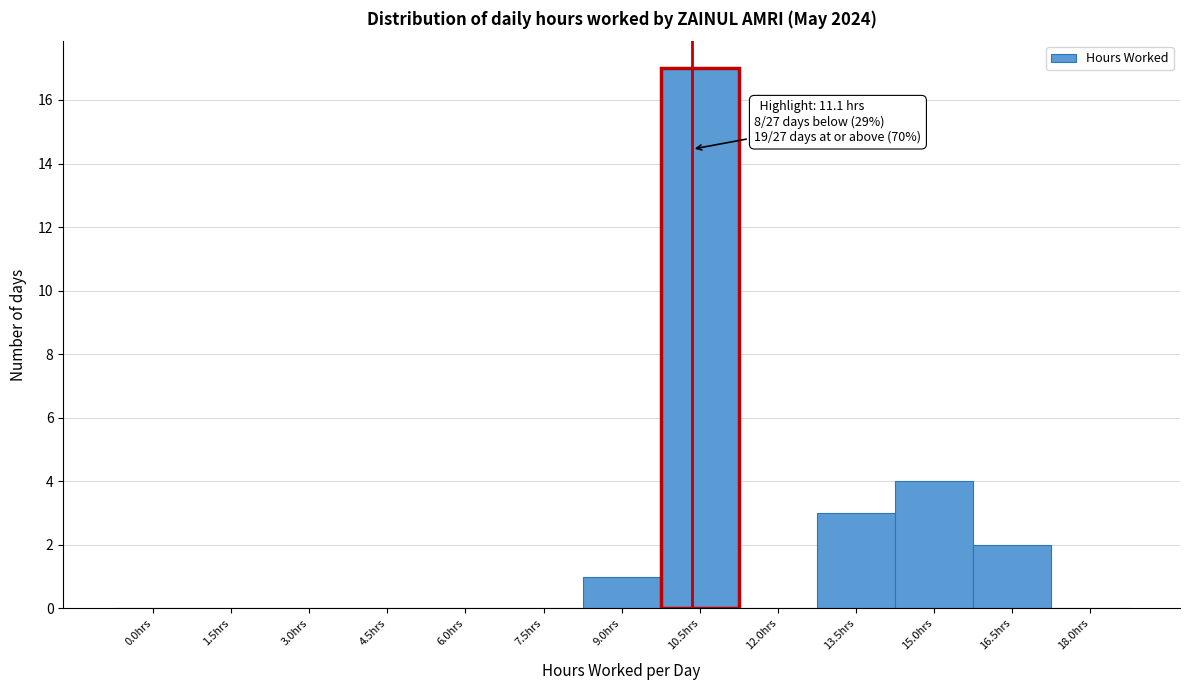

Reading left to right, extract all data points from this chart.

0.0hrs=0	1.5hrs=0	3.0hrs=0	4.5hrs=0	6.0hrs=0	7.5hrs=0	9.0hrs=1	10.5hrs=17	12.0hrs=0	13.5hrs=3	15.0hrs=4	16.5hrs=2	18.0hrs=0